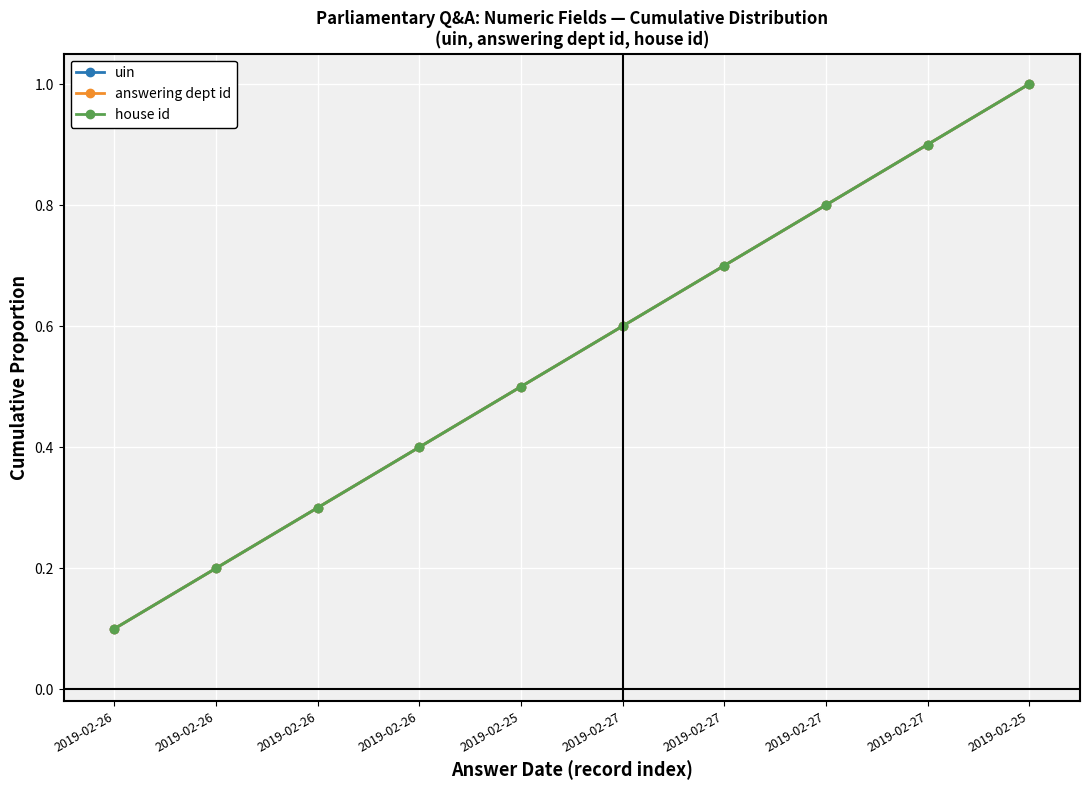

What is the smallest value displayed?

0.1